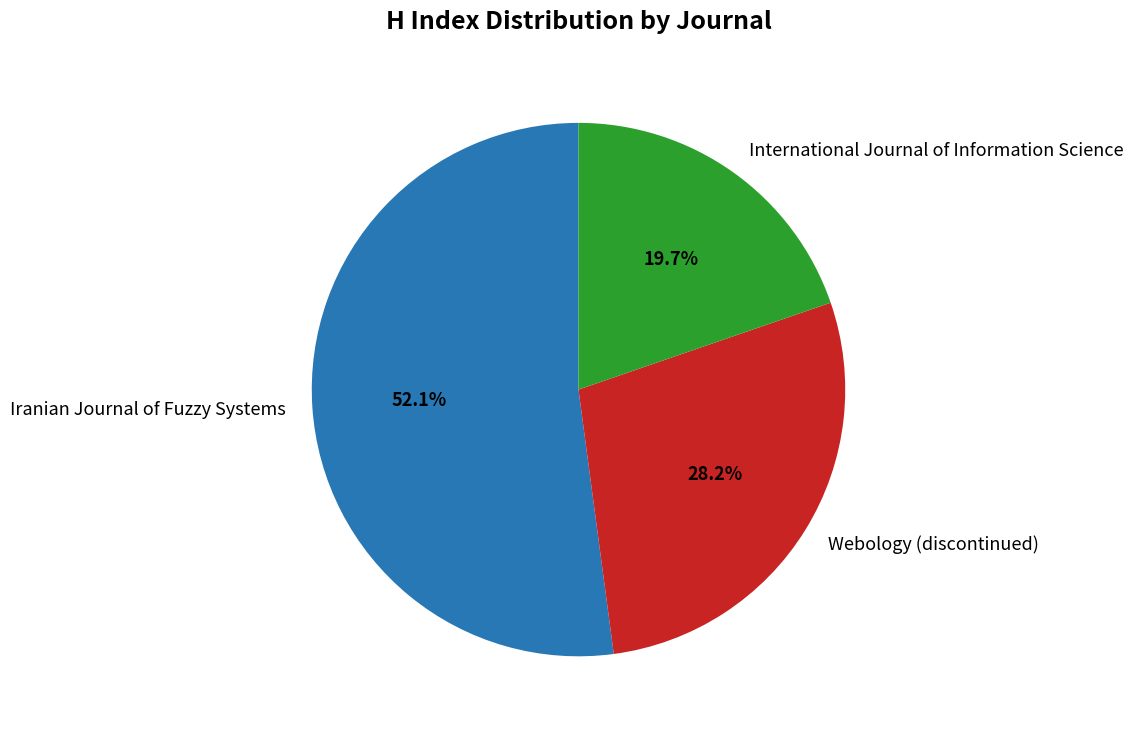

What percentage is the International Journal of Information Science slice, to the nearest percent?

20%